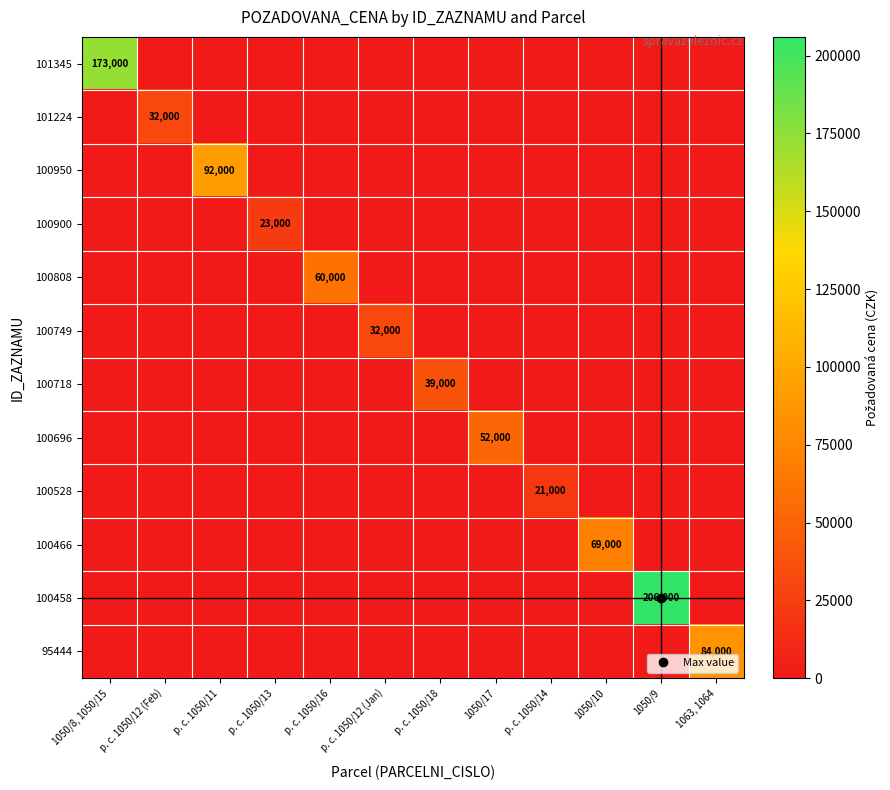

The 101224 series shows 21565 at p. c. 1050/12 (Feb). True or false?

False